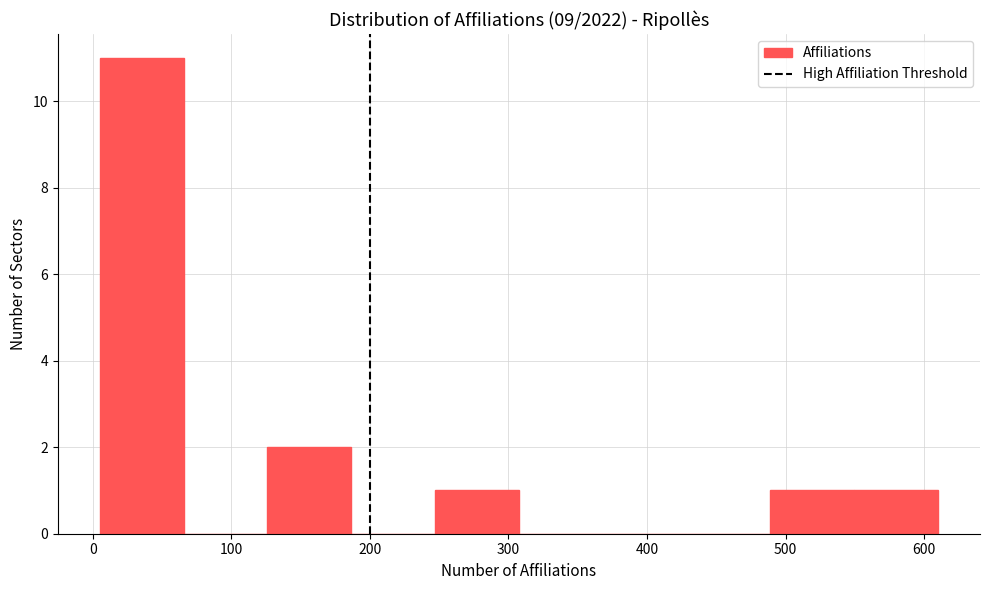

Reading left to right, transcribe this chart: for each bar, give the range it covers on the x-axis and its height. Neither the bar edges nor the heights are printed on the chart, so give them approximately, as read against the axes.

10 to 70: 11
70 to 130: 0
130 to 190: 2
190 to 250: 0
250 to 310: 1
310 to 370: 0
370 to 430: 0
430 to 490: 0
490 to 550: 1
550 to 610: 1